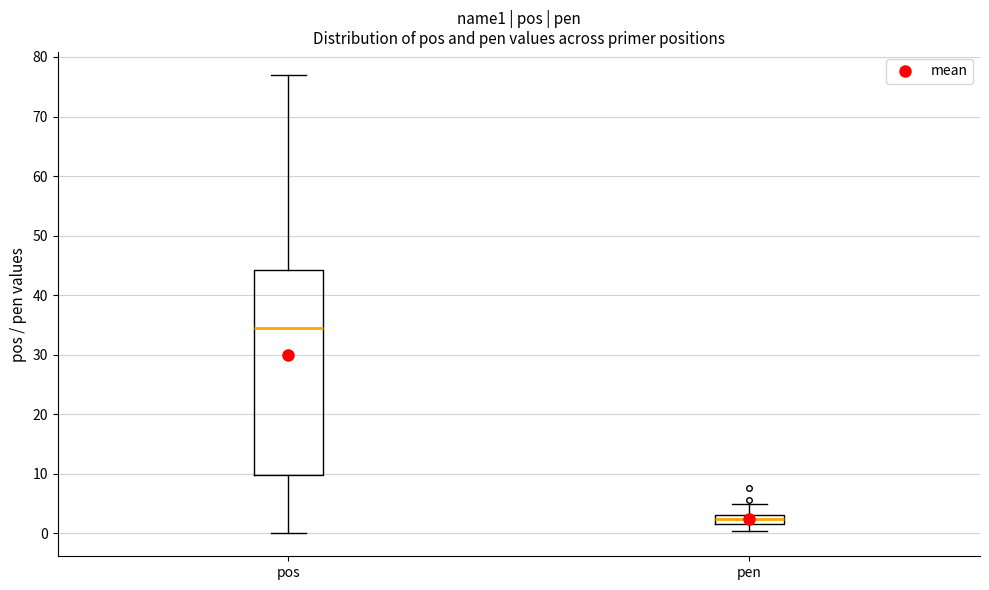

Reading left to right, read every box against the y-axis: the position of its median line, the range the box covers, and the ends of its whiskers. The values are not printed on the chart, so give them approximately, as read against the axis.

pos: median 35, box 10 to 44, whiskers 0 to 77
pen: median 2 (inside the box), box 2 to 3, whiskers 0 to 5